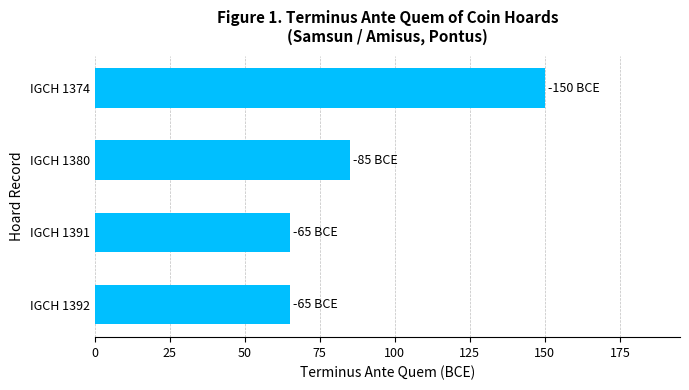

Reading top to bottom, what are all the values shown in this chart?

150	85	65	65